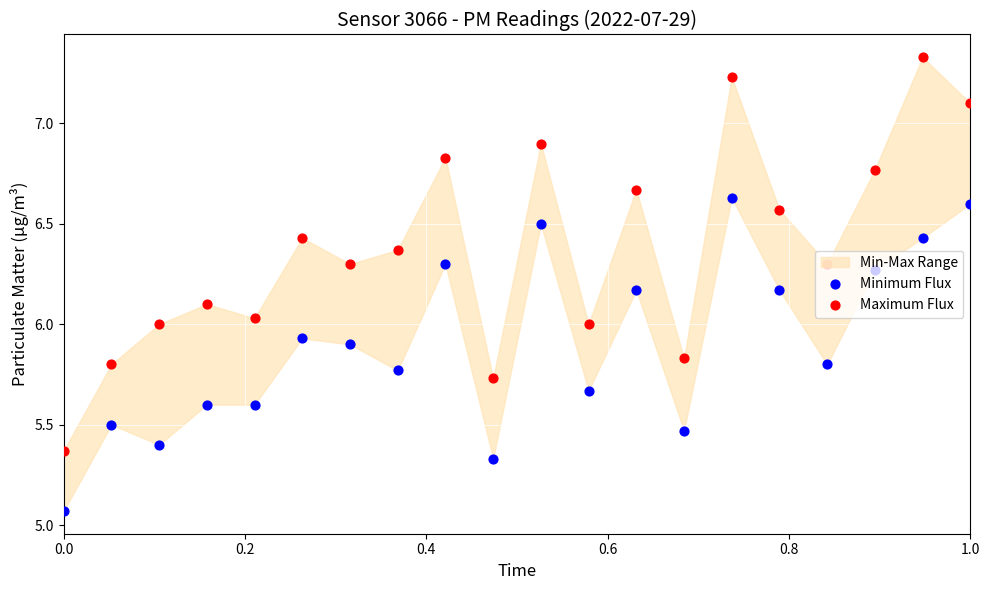

Which series has the largest Y range (max minus min)?

Maximum Flux